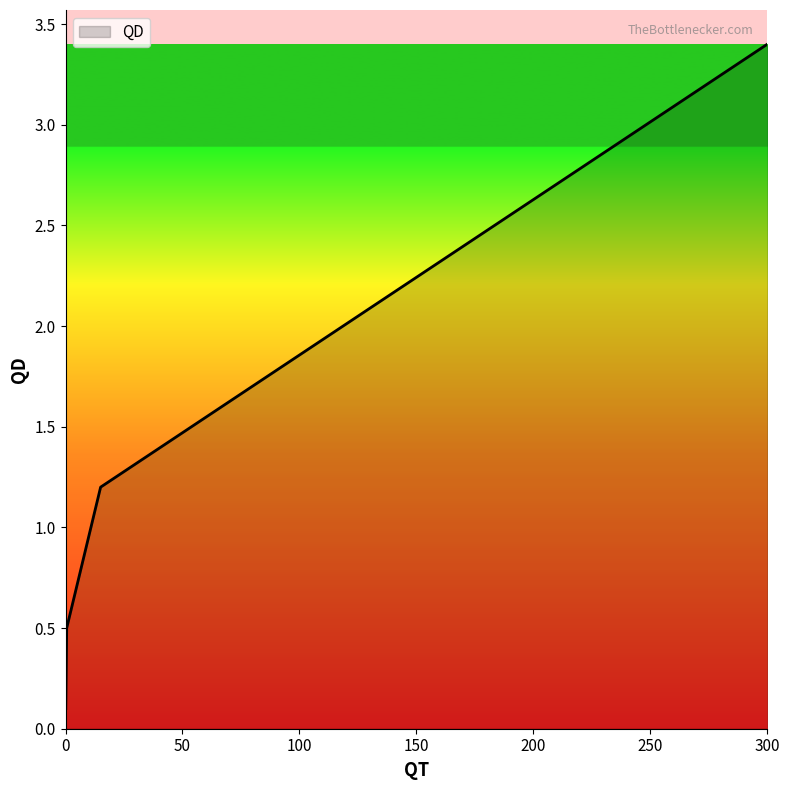

How many lines are shown in the chart?

1